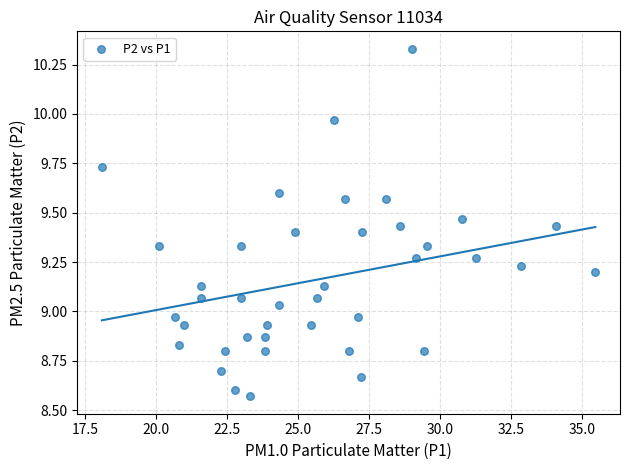

What is the range of X values (max minus min)?

17.4